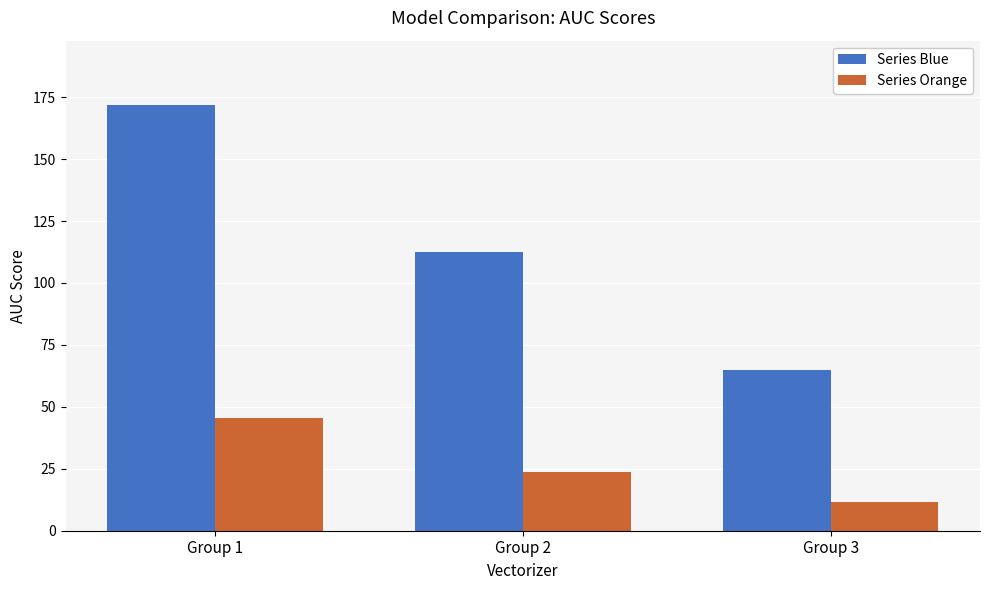

How many bars are there in each group?

2